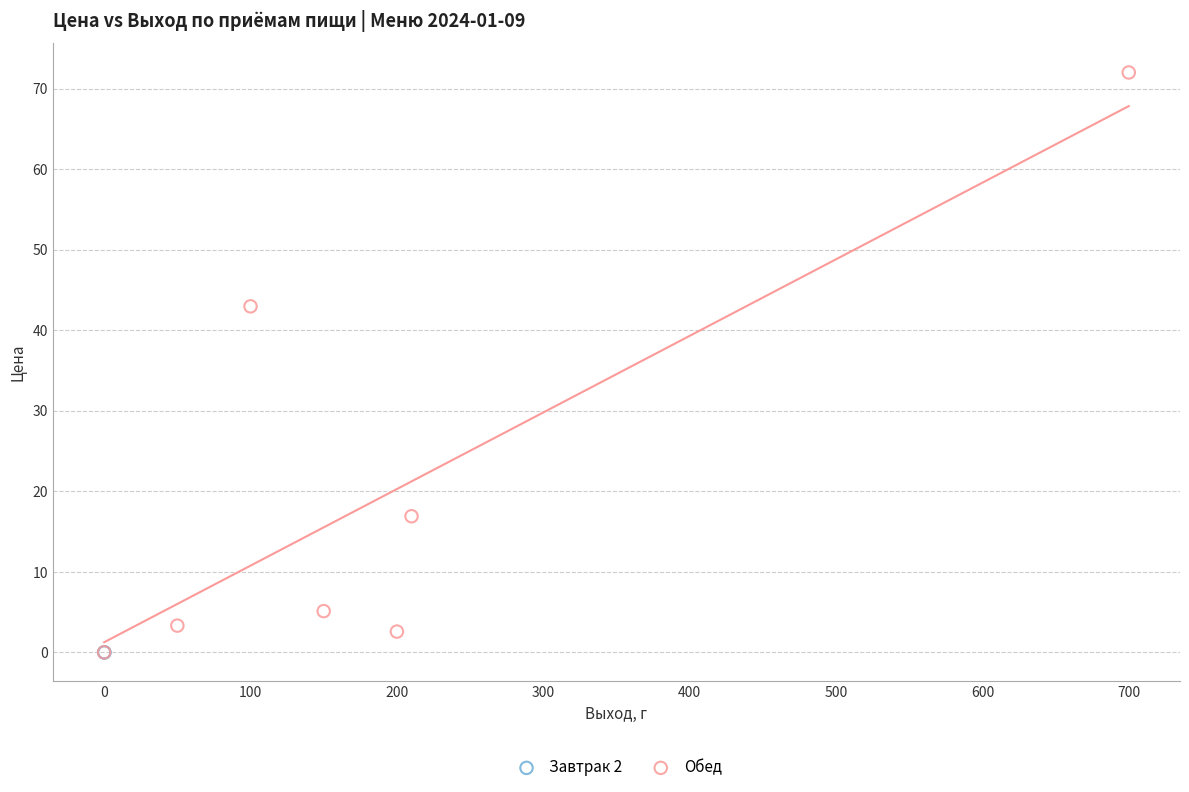

What are all the series names shown in the legend?

Завтрак 2, Обед